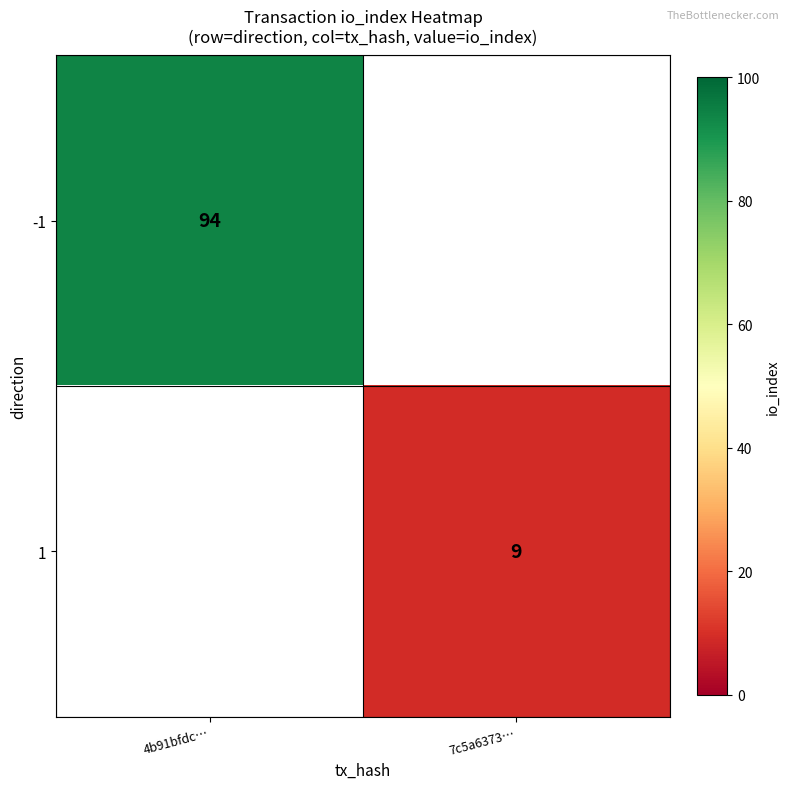

Count the number of categories in the chart.

2